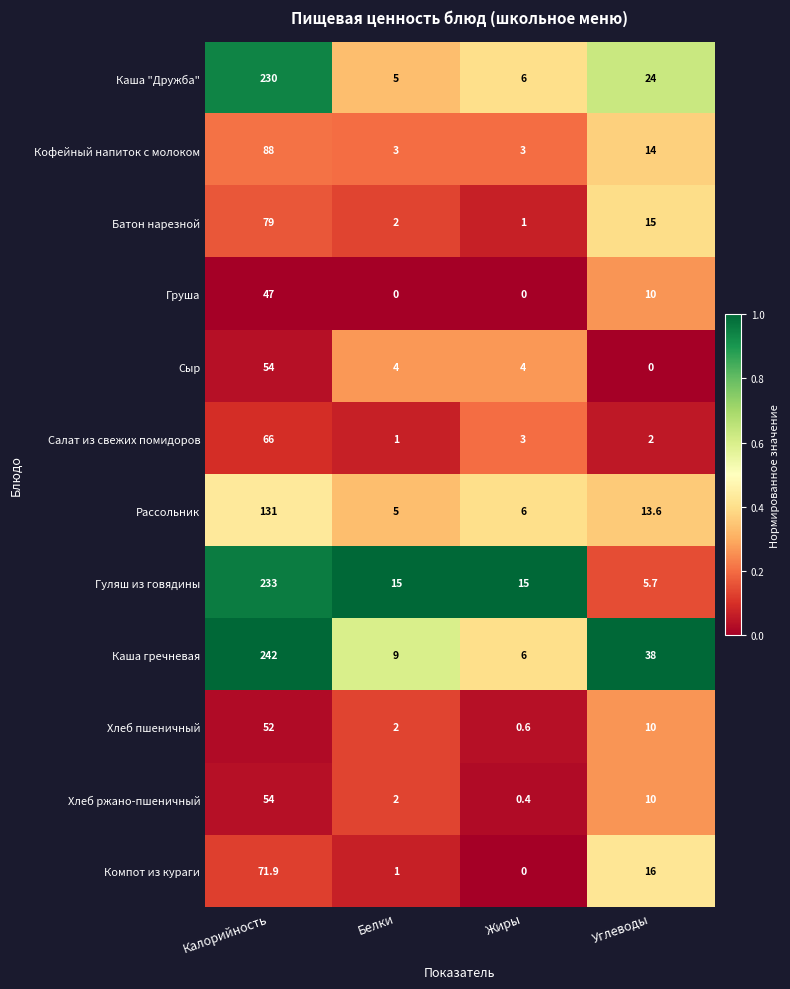

At which category is the sum across all series the highest?

Калорийность